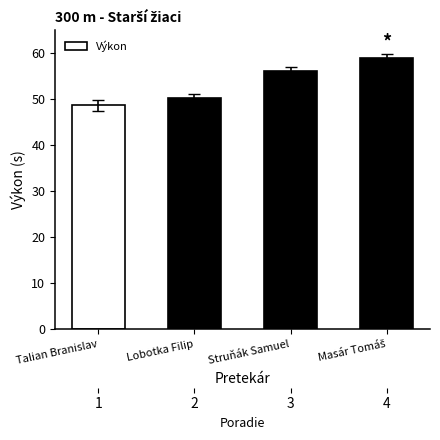

Rank the categories by value from highest to lowest.

Masár Tomáš, Struňák Samuel, Lobotka Filip, Talian Branislav